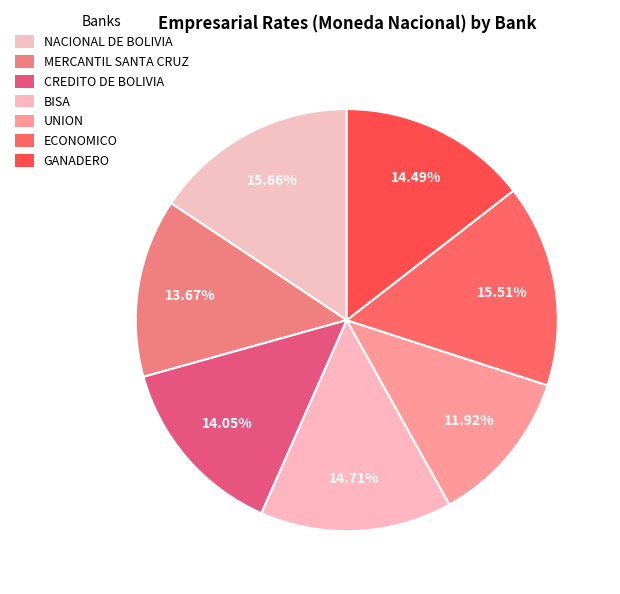

Is the sum of BISA and ECONOMICO greater than half?

No